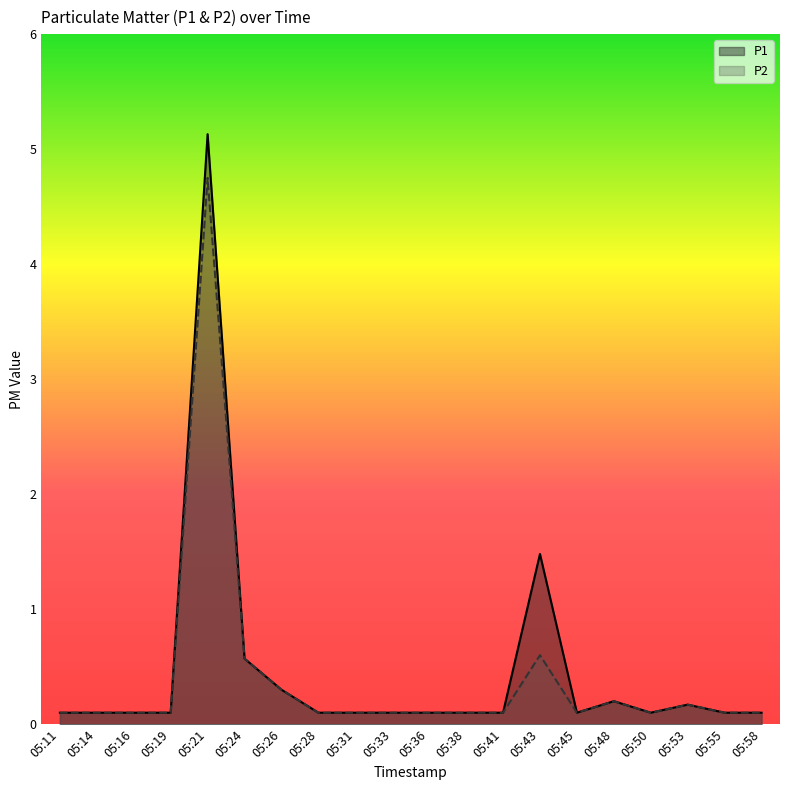

Rank the series by their average value, from highest to lowest.

P1, P2